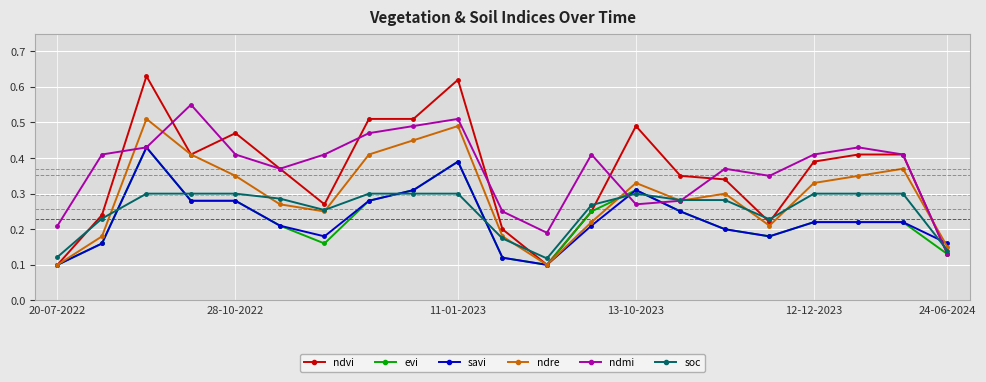

How many distinct data groups are displayed?

6